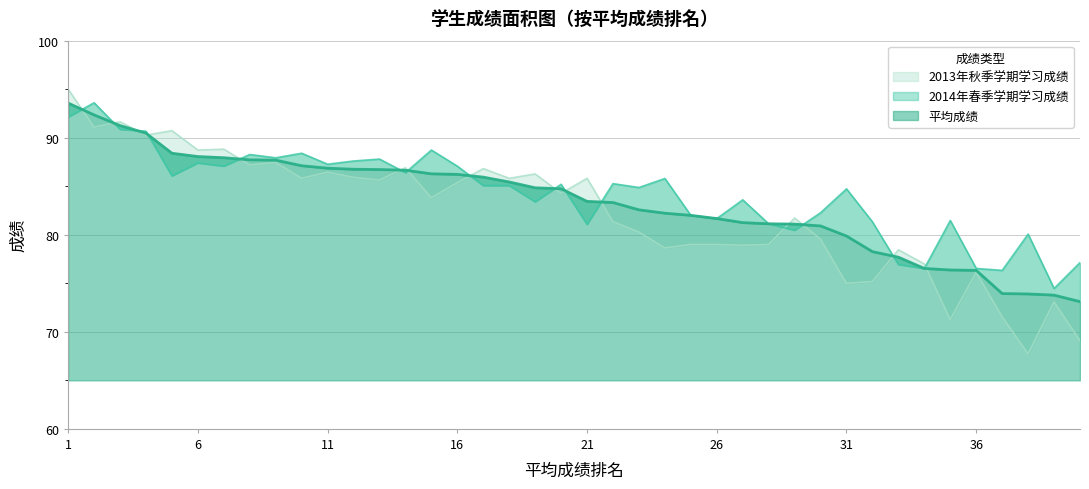

What is the maximum value for 2014年春季学期学习成绩?

93.6